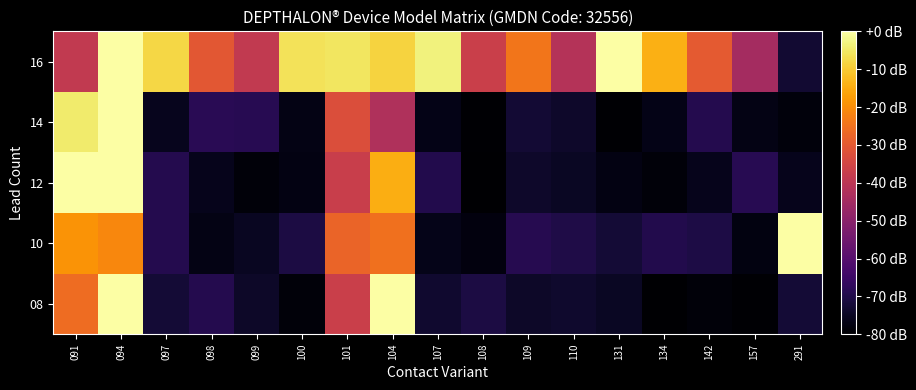

Which label corresponds to the largest value in the chart?

094